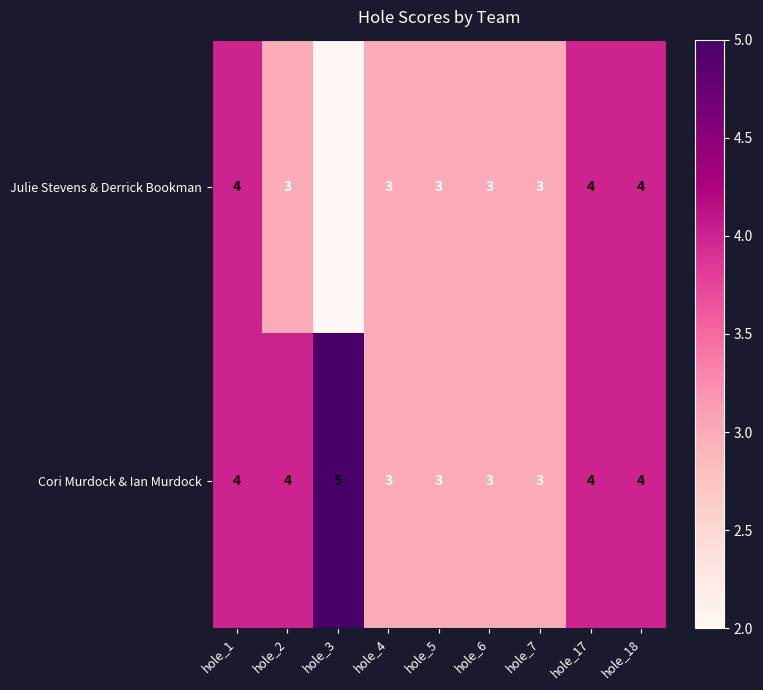

How many Julie Stevens & Derrick Bookman values are between 3 and 4?

8